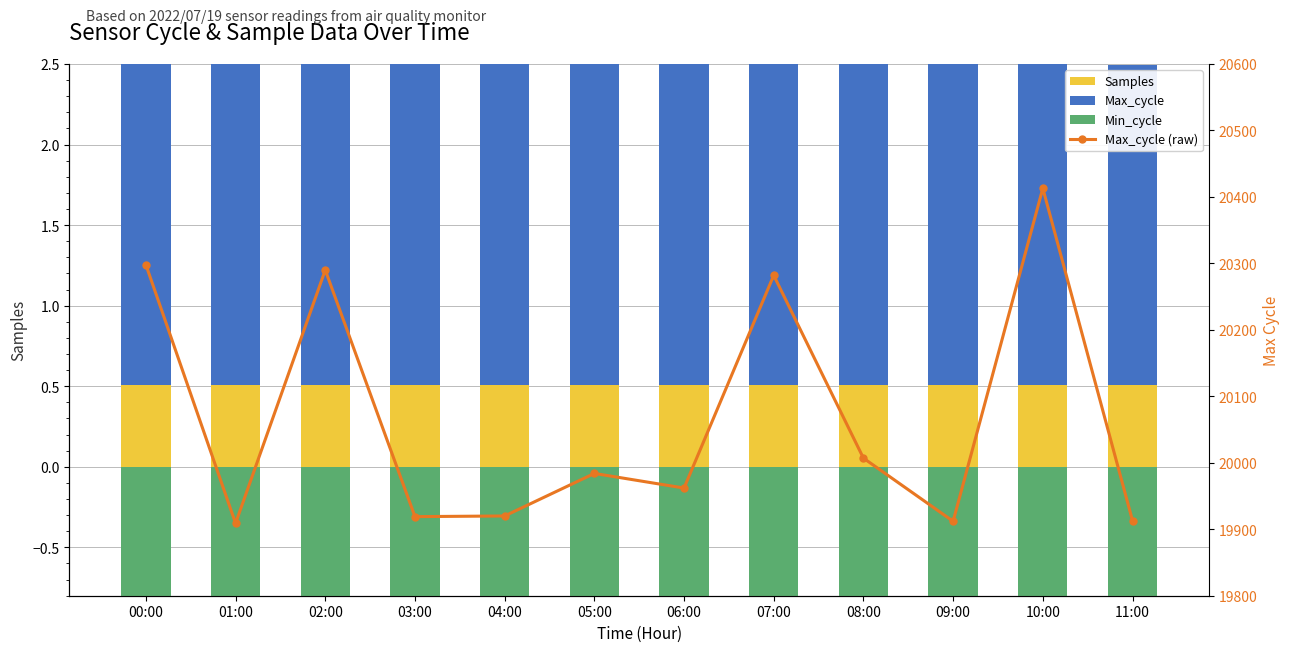

What is the smallest value displayed?

-2.8